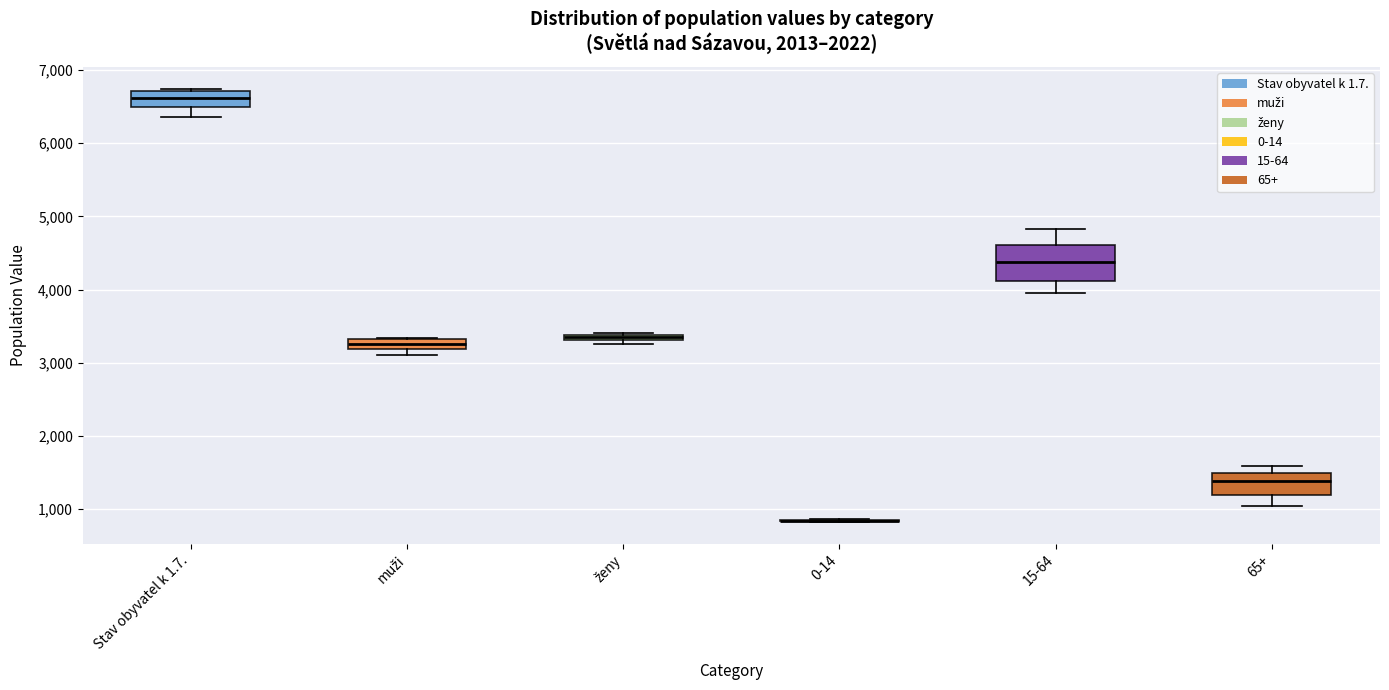

Comparing the boxes themselves (not the whiskers), which one is the tallest?

15-64